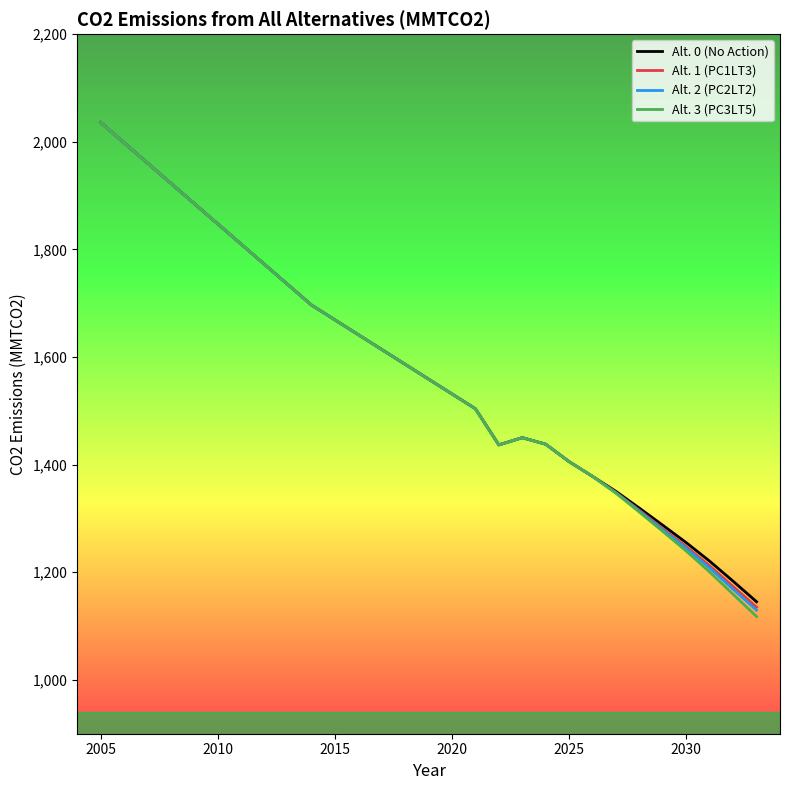

What is the minimum value for Alt. 0 (No Action)?

1145.2